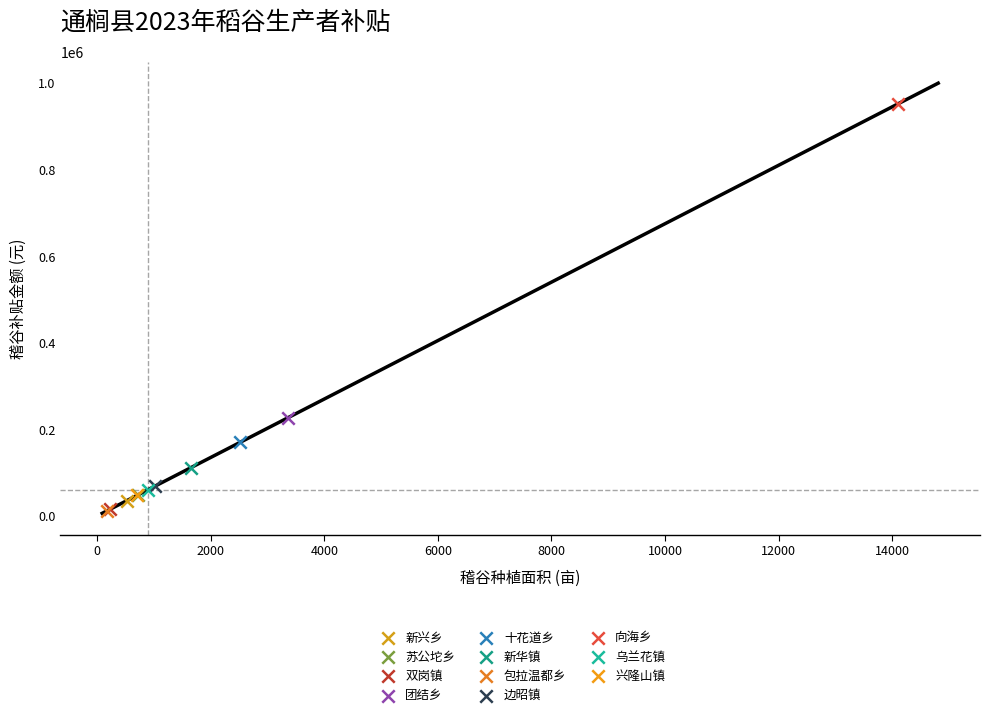

What are all the series names shown in the legend?

新兴乡, 苏公坨乡, 双岗镇, 团结乡, 十花道乡, 新华镇, 包拉温都乡, 边昭镇, 向海乡, 乌兰花镇, 兴隆山镇